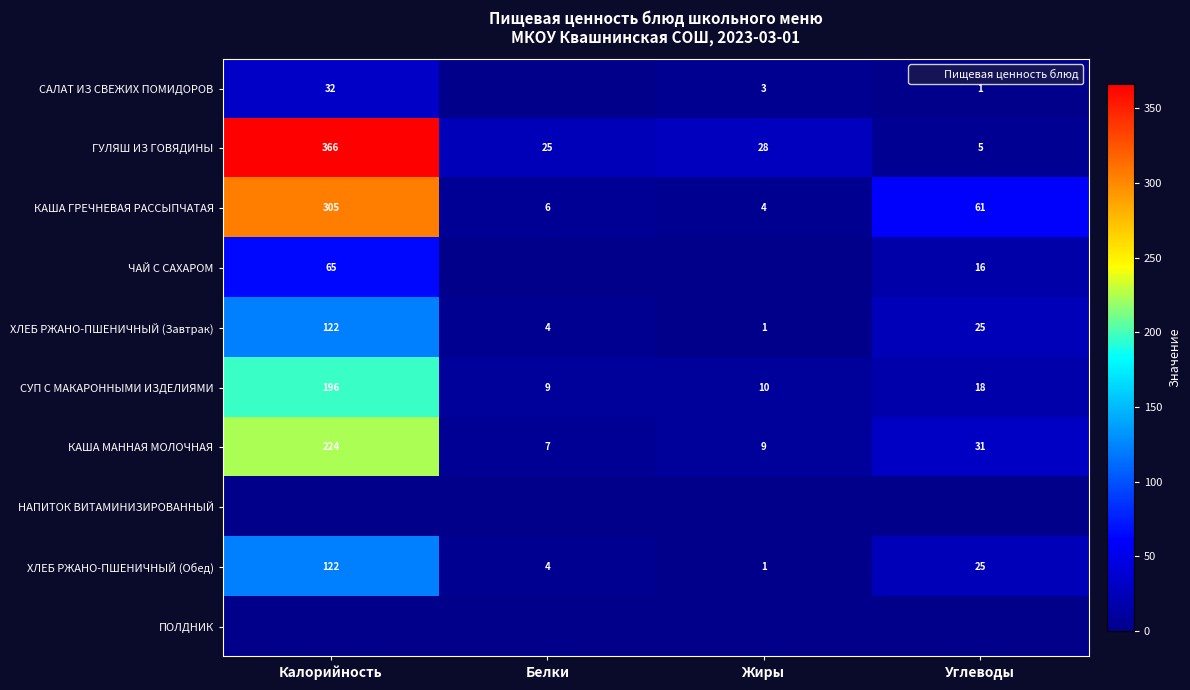

Rank the series at Жиры from highest to lowest value.

ГУЛЯШ ИЗ ГОВЯДИНЫ, СУП С МАКАРОННЫМИ ИЗДЕЛИЯМИ, КАША МАННАЯ МОЛОЧНАЯ, КАША ГРЕЧНЕВАЯ РАССЫПЧАТАЯ, САЛАТ ИЗ СВЕЖИХ ПОМИДОРОВ, ХЛЕБ РЖАНО-ПШЕНИЧНЫЙ (Завтрак), ХЛЕБ РЖАНО-ПШЕНИЧНЫЙ (Обед), ЧАЙ С САХАРОМ, НАПИТОК ВИТАМИНИЗИРОВАННЫЙ, ПОЛДНИК